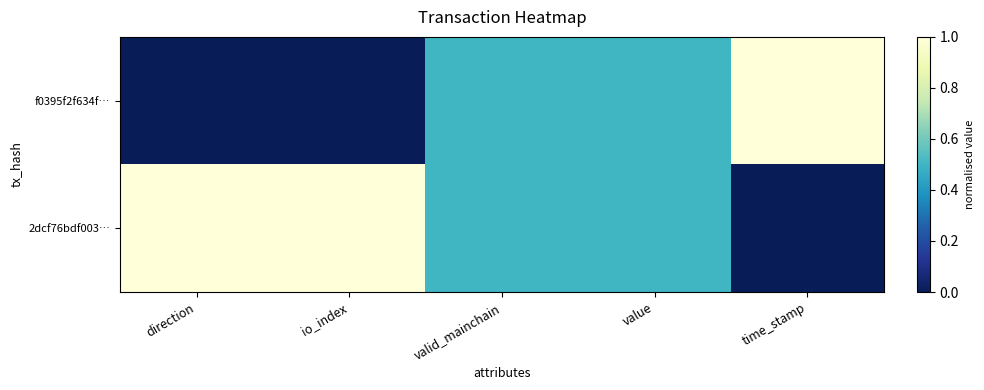

At which category is the sum across all series the highest?

direction